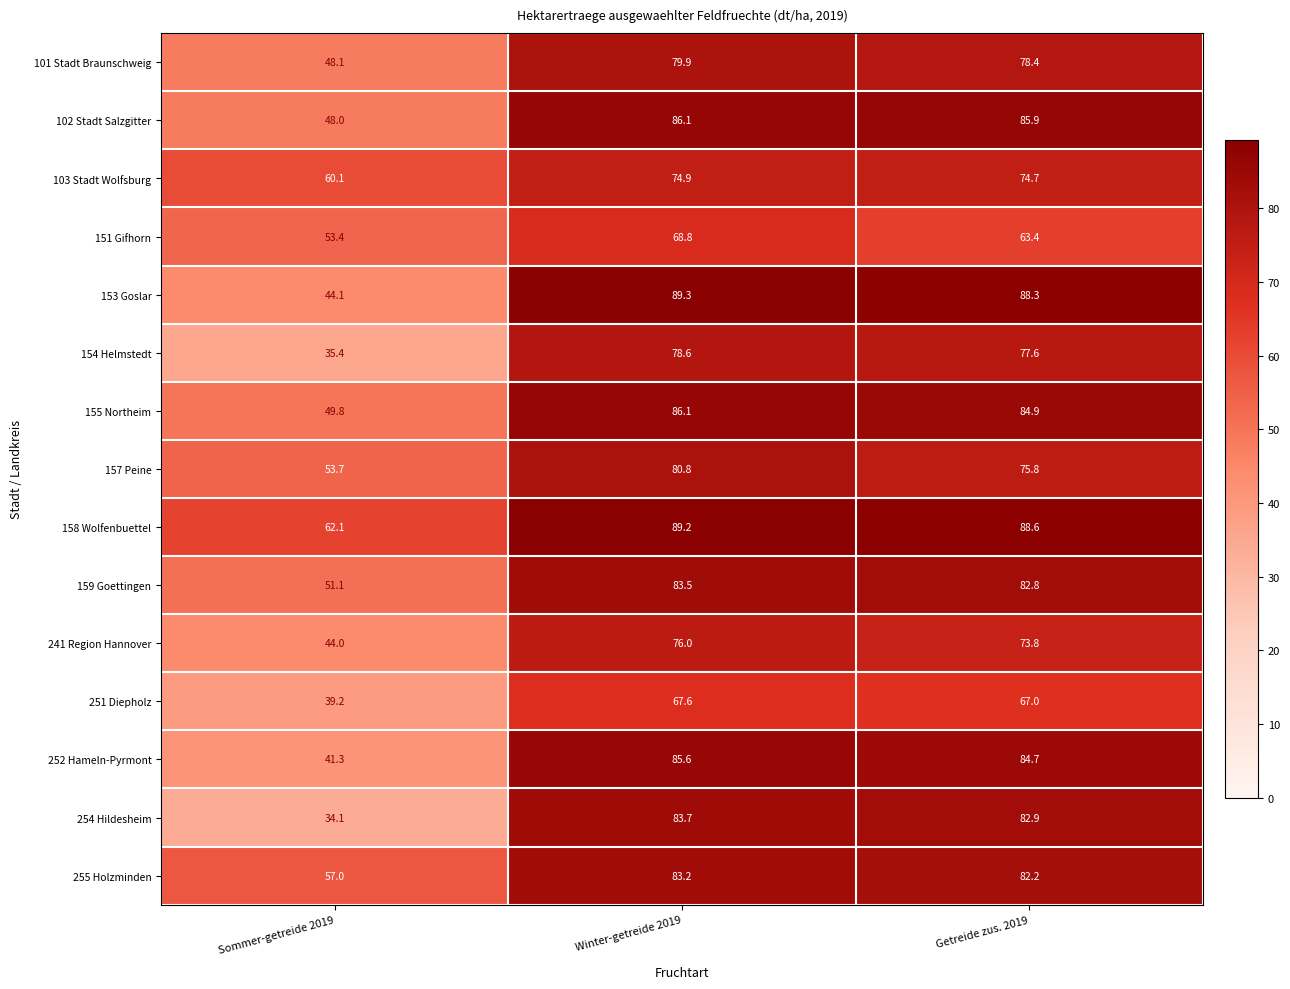

Which series has the largest total across all categories?

158 Wolfenbuettel